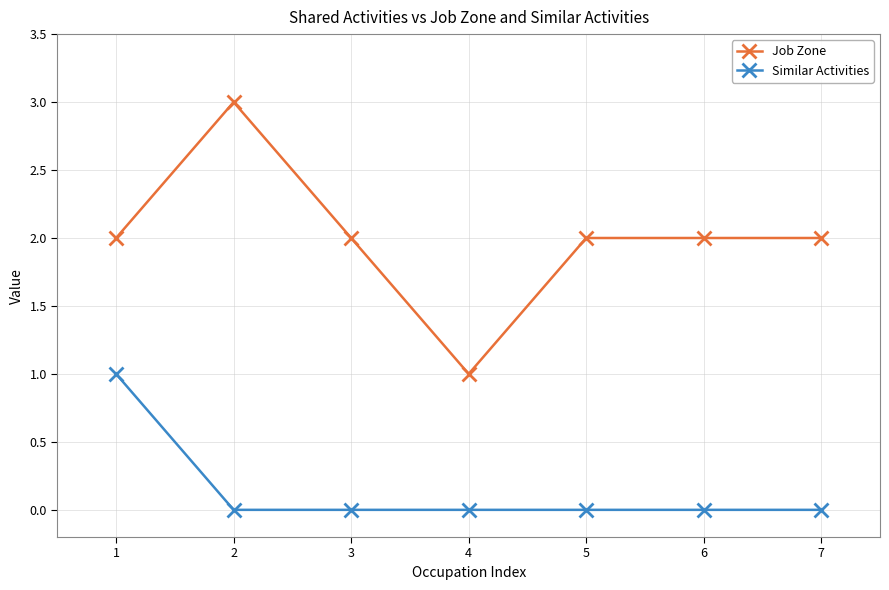

At 2, list the series in order from largest to smallest.

Job Zone, Similar Activities